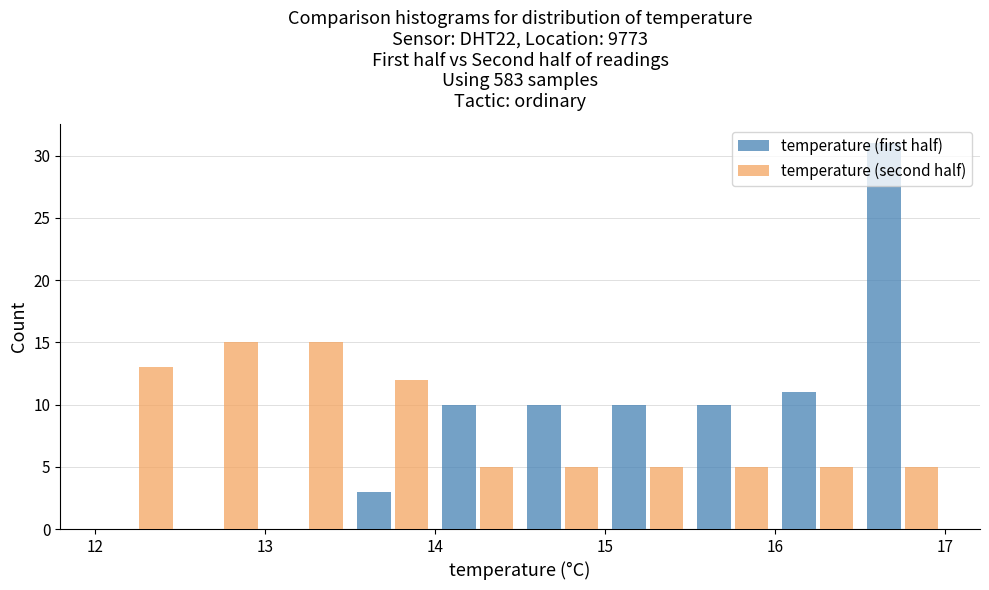

What is the height of the temperature (first half) bar covering 15.0 to 15.5 on the x-axis? The values are not printed on the chart, so give them approximately, as read against the axis.

10